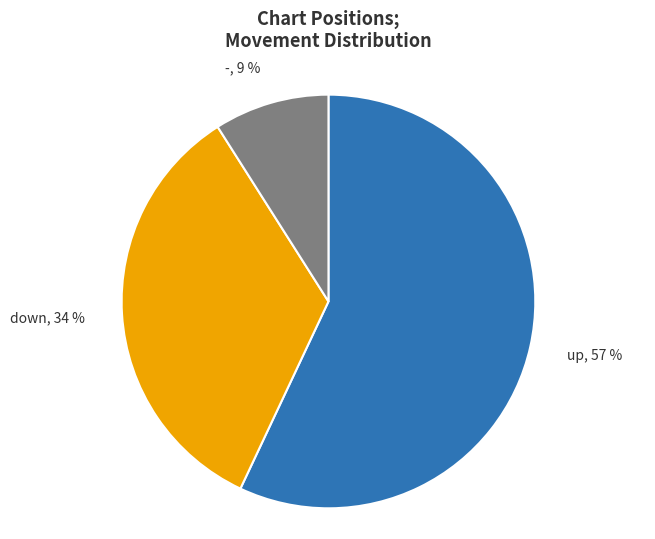

Does down represent more than half of the total?

No